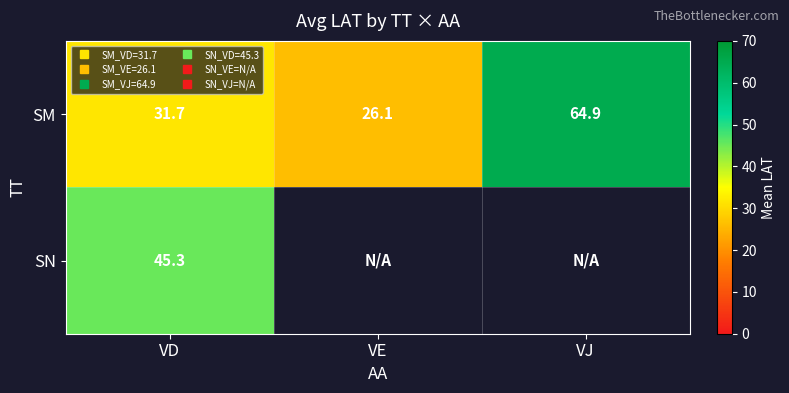

Rank the categories by SM value from highest to lowest.

VJ, VD, VE